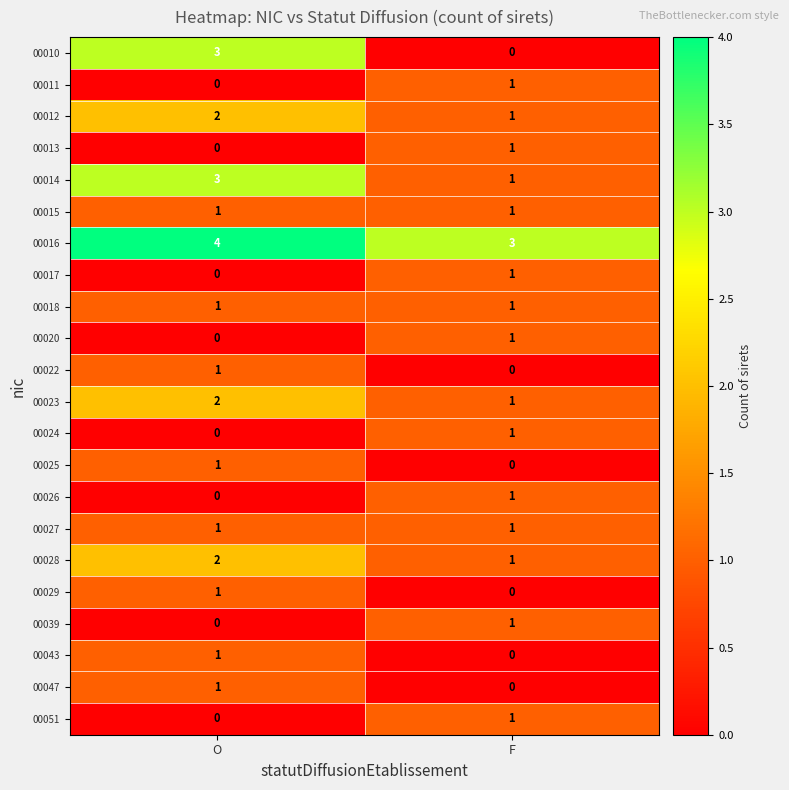

What is the spread (max minus min) of values at F?

3